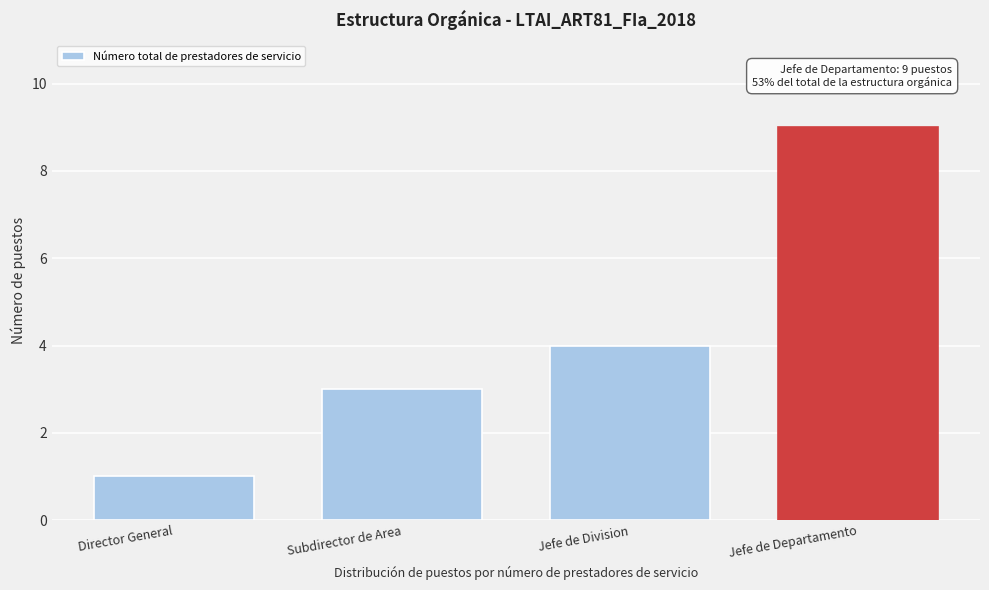

Reading right to left, extract all data points from this chart.

9	4	3	1